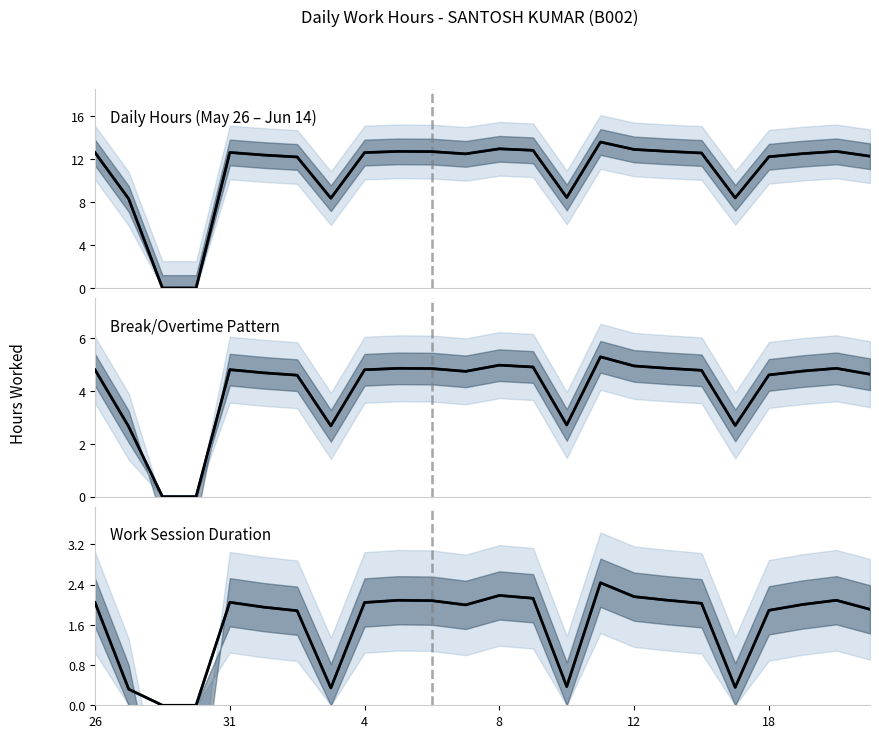

In Observed, how many points are lower than both neighbors (excluding endpoints)?

4